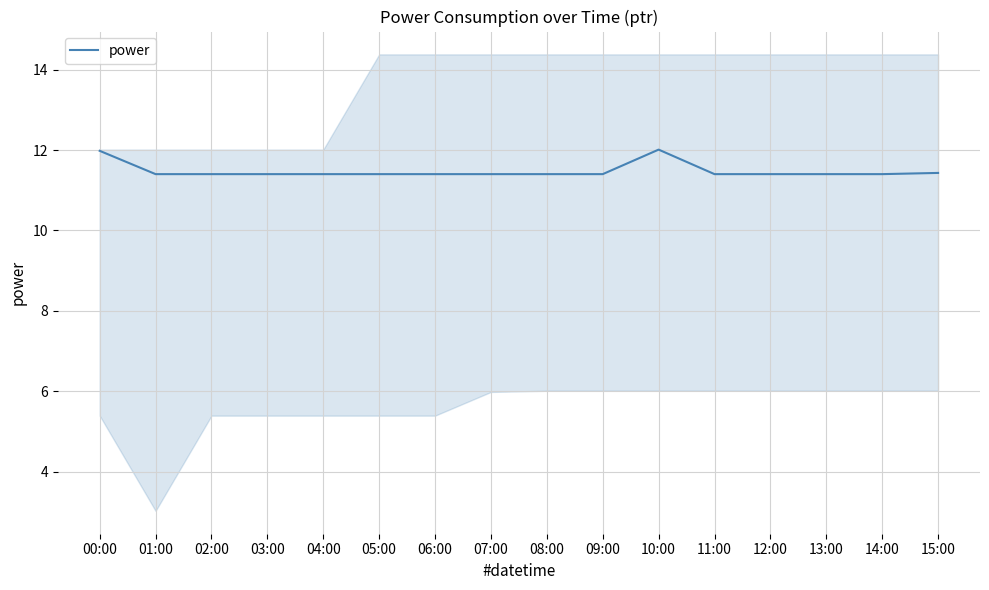

Where is the data nearest to the value 11?

01:00